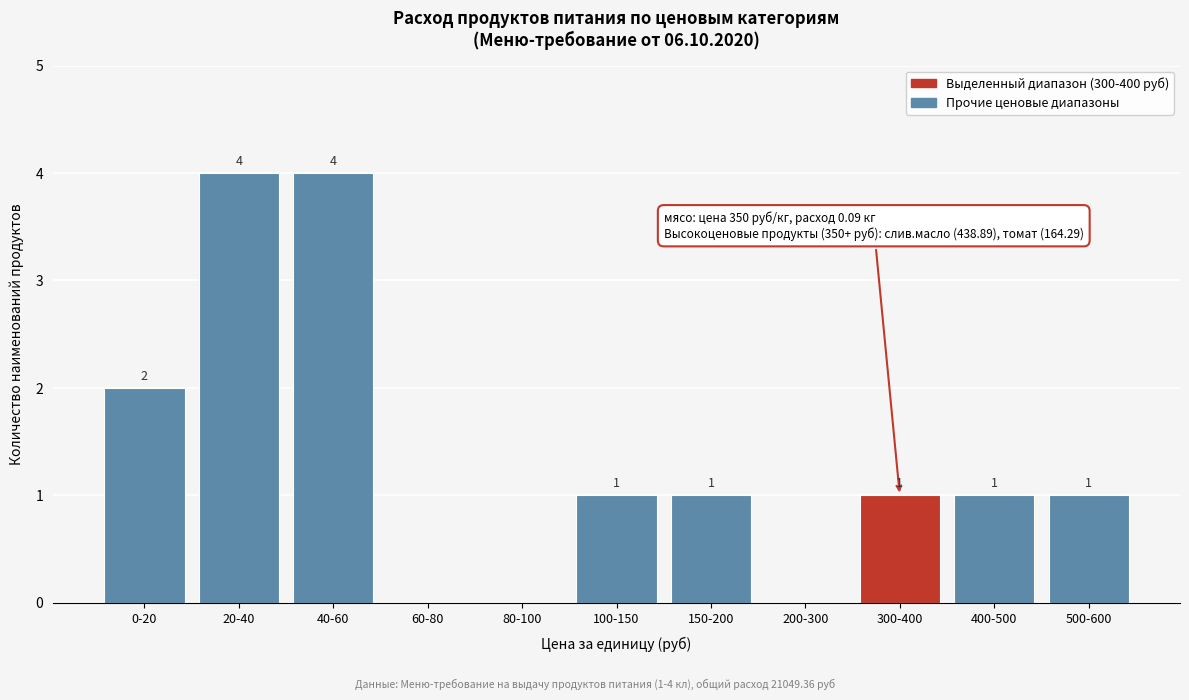

Reading left to right, what are all the values shown in this chart?

0-20=2	20-40=4	40-60=4	60-80=0	80-100=0	100-150=1	150-200=1	200-300=0	300-400=1	400-500=1	500-600=1